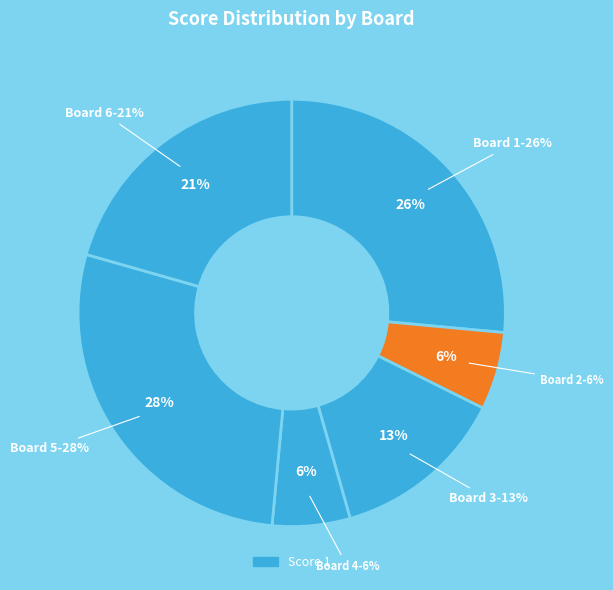

What is the ratio of the value at Board 2 to the value at Board 1?

0.2